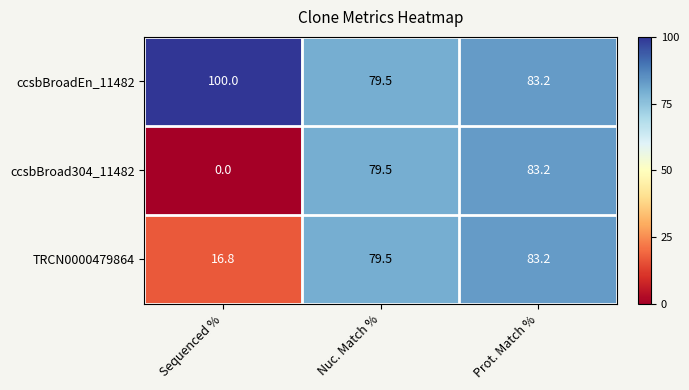

Rank the series by their average value, from lowest to highest.

ccsbBroad304_11482, TRCN0000479864, ccsbBroadEn_11482